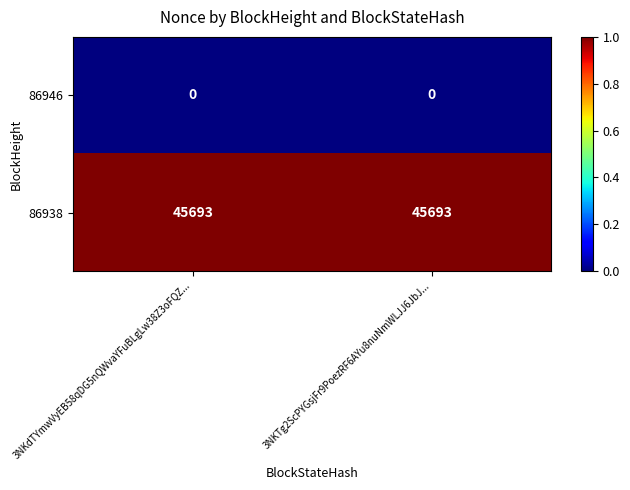

How many categories are shown in the chart?

2